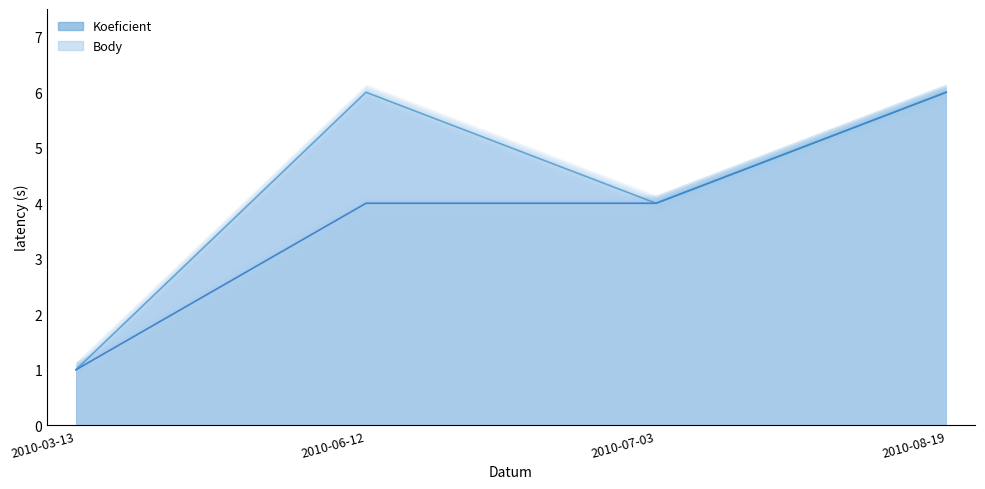

True or false: Koeficient has a value of 6 at 2010-08-19.

True